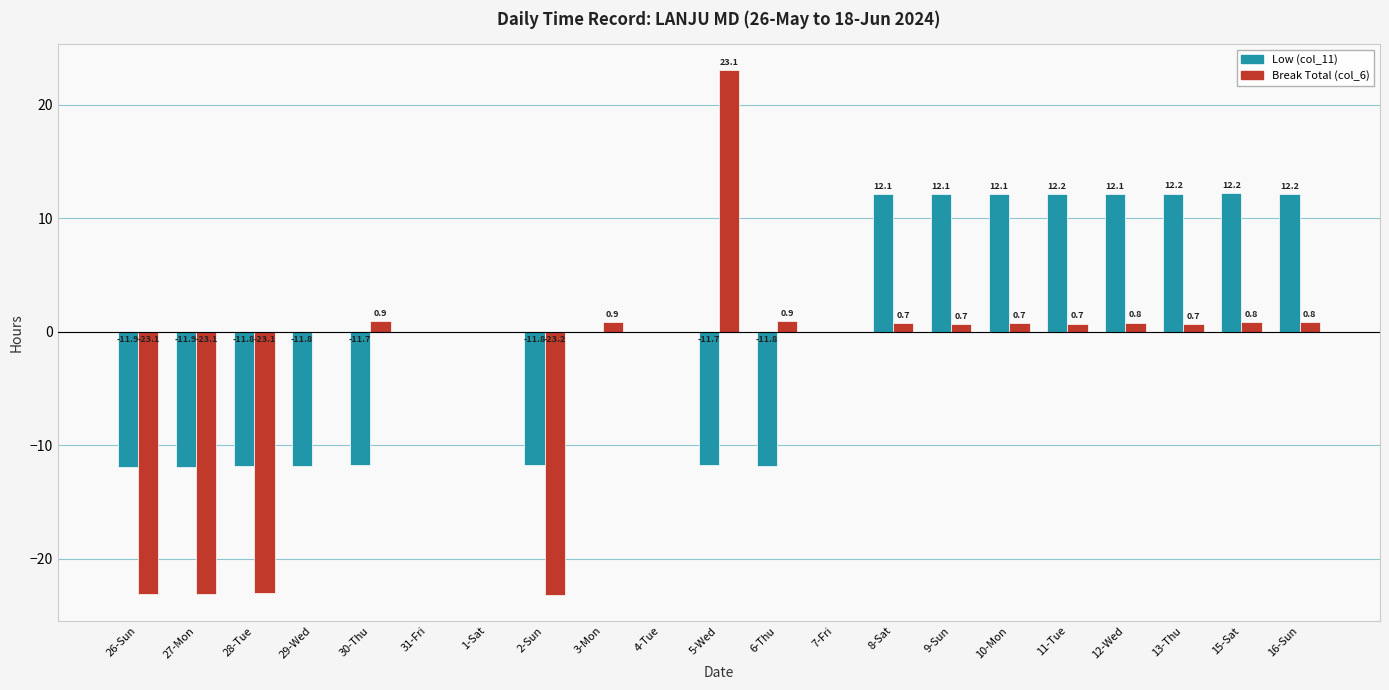

The Low (col_11) series shows 12.1 at 9-Sun. True or false?

True